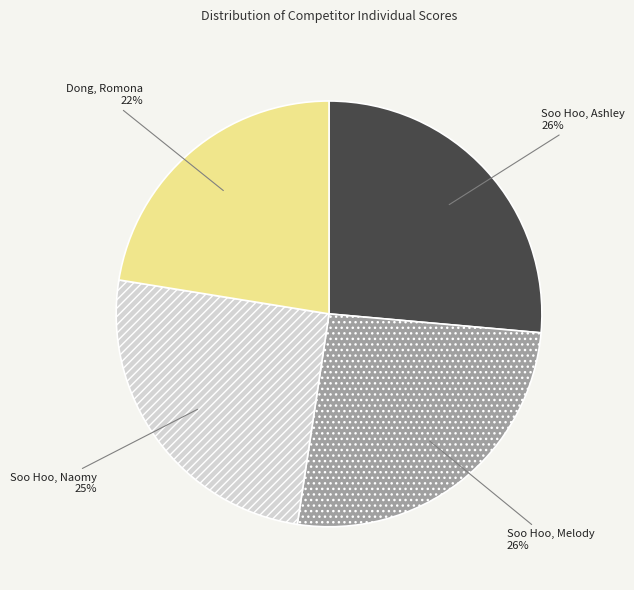

How many segments does this pie chart have?

4